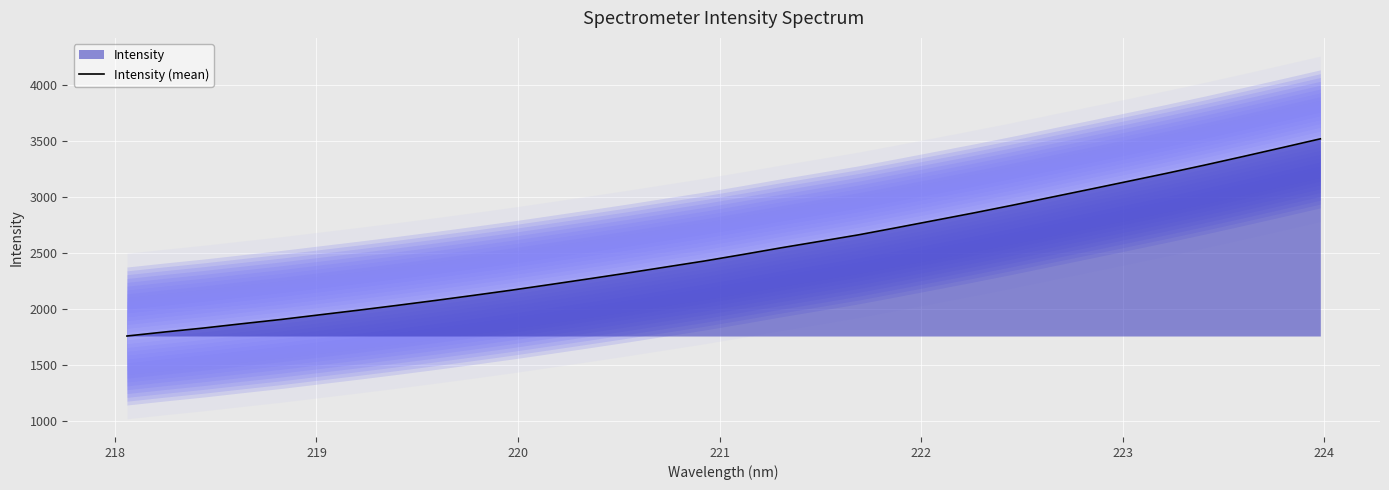

What is the difference between the maximum and minimum values?

1761.5